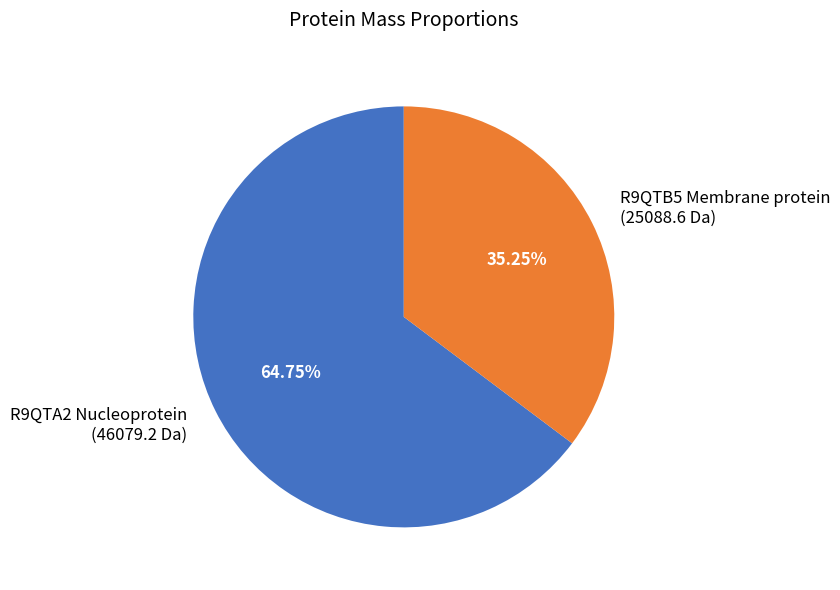

What percentage do R9QTA2 Nucleoprotein and R9QTB5 Membrane protein together represent?

100.0%